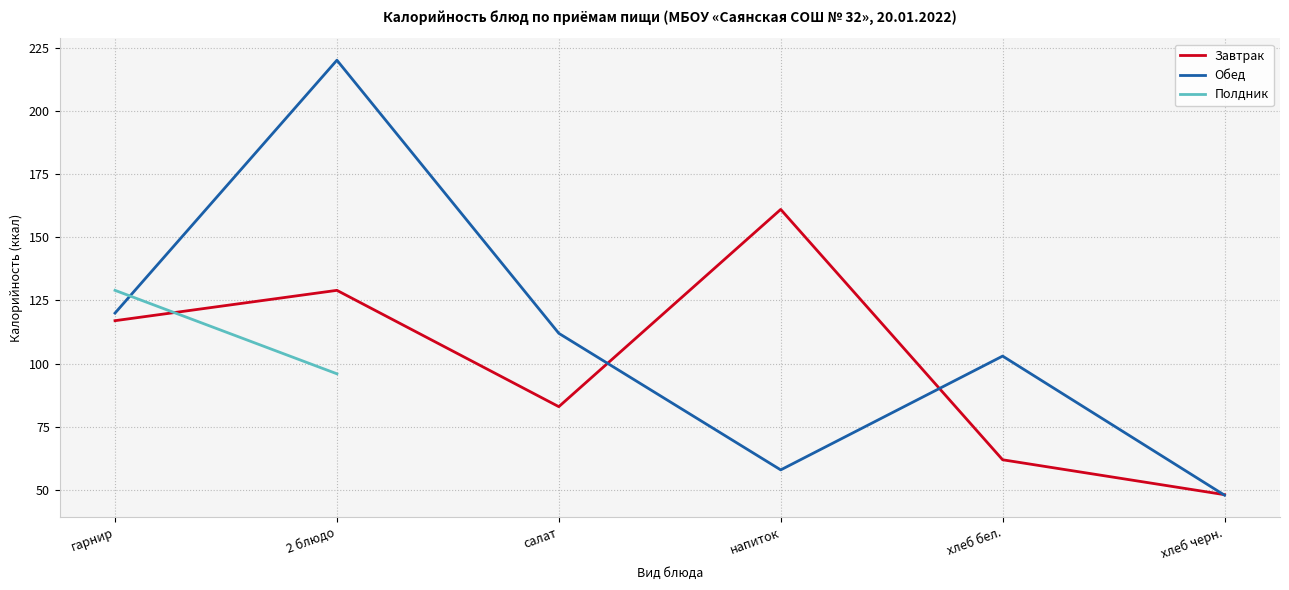

Is the value of Завтрак at 2 блюдо greater than the value of Полдник at напиток?

No